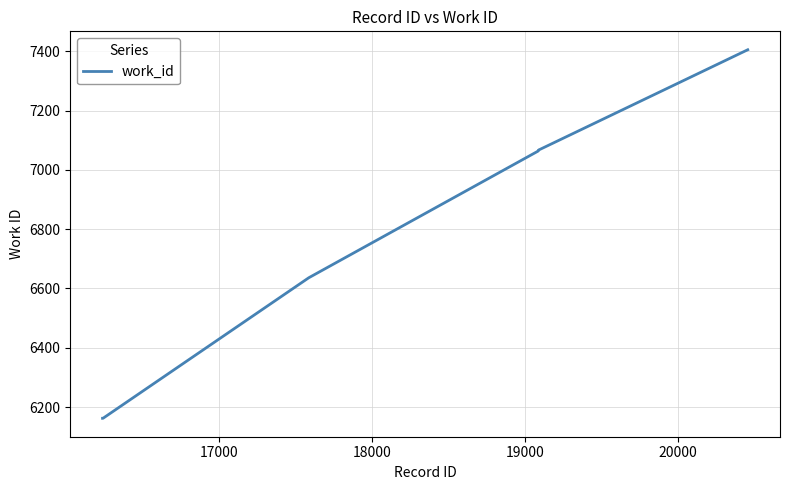

What is the smallest value displayed?

6162